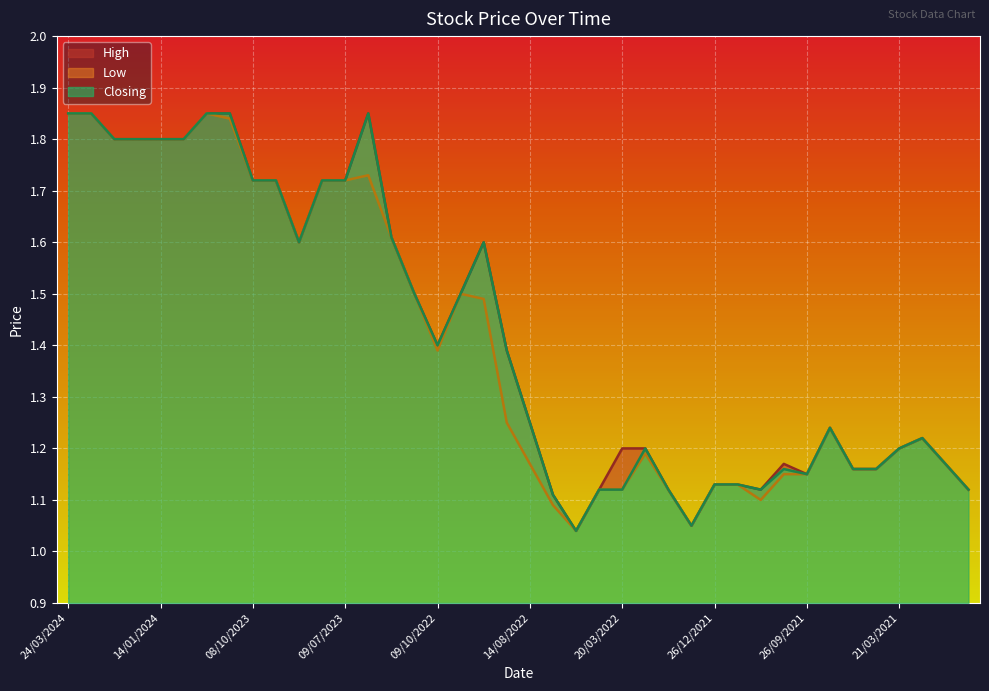

Rank the series by their maximum value, from highest to lowest.

High, Low, Closing